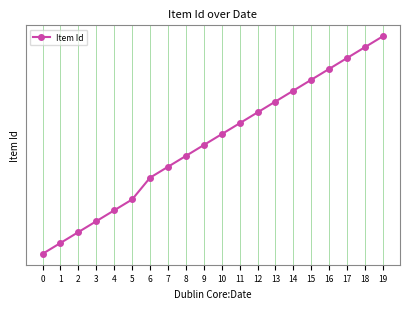

What is the value of the 14th point from the left?

4068